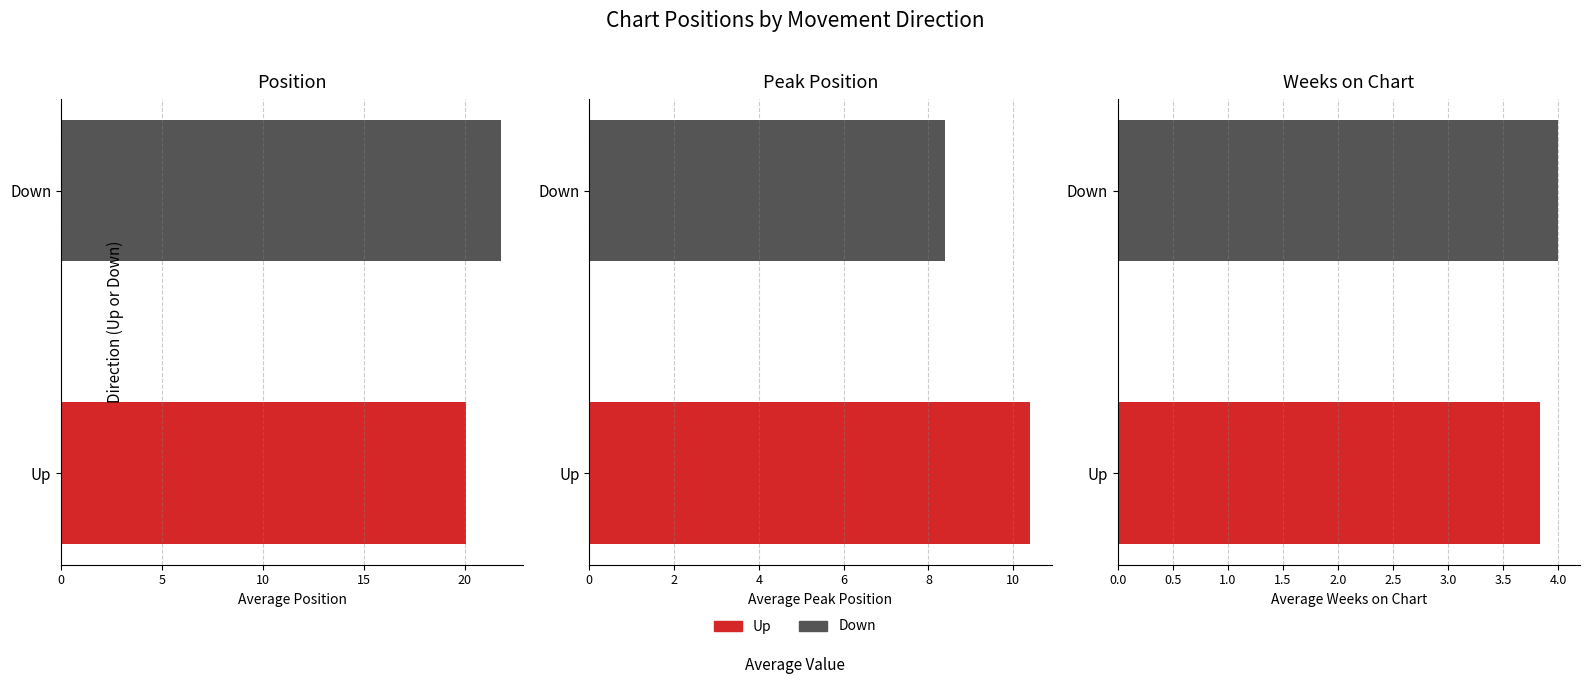

How many bars are there in total?

6